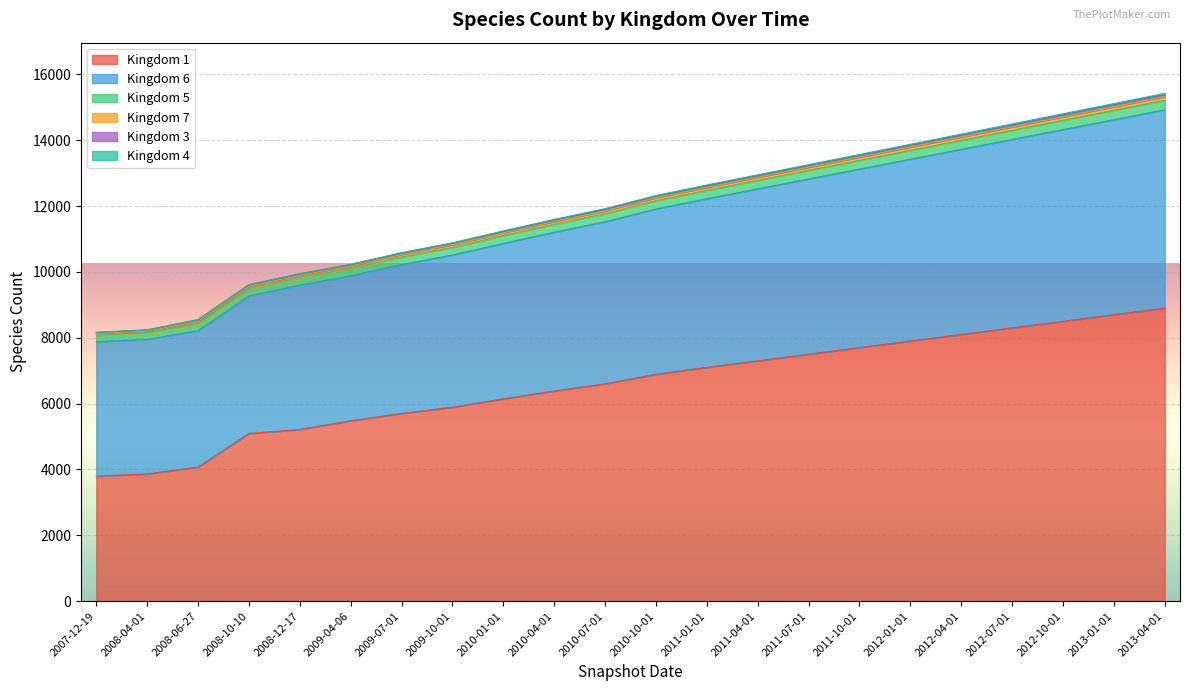

How many distinct data groups are displayed?

6